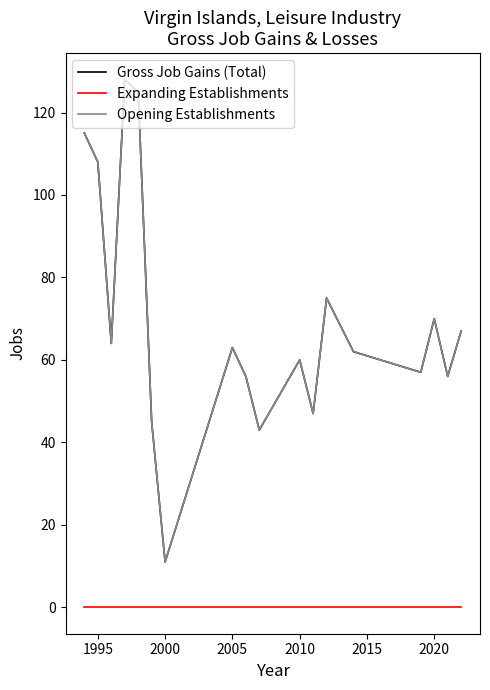

True or false: Gross Job Gains (Total) and Opening Establishments cross at least once.

False